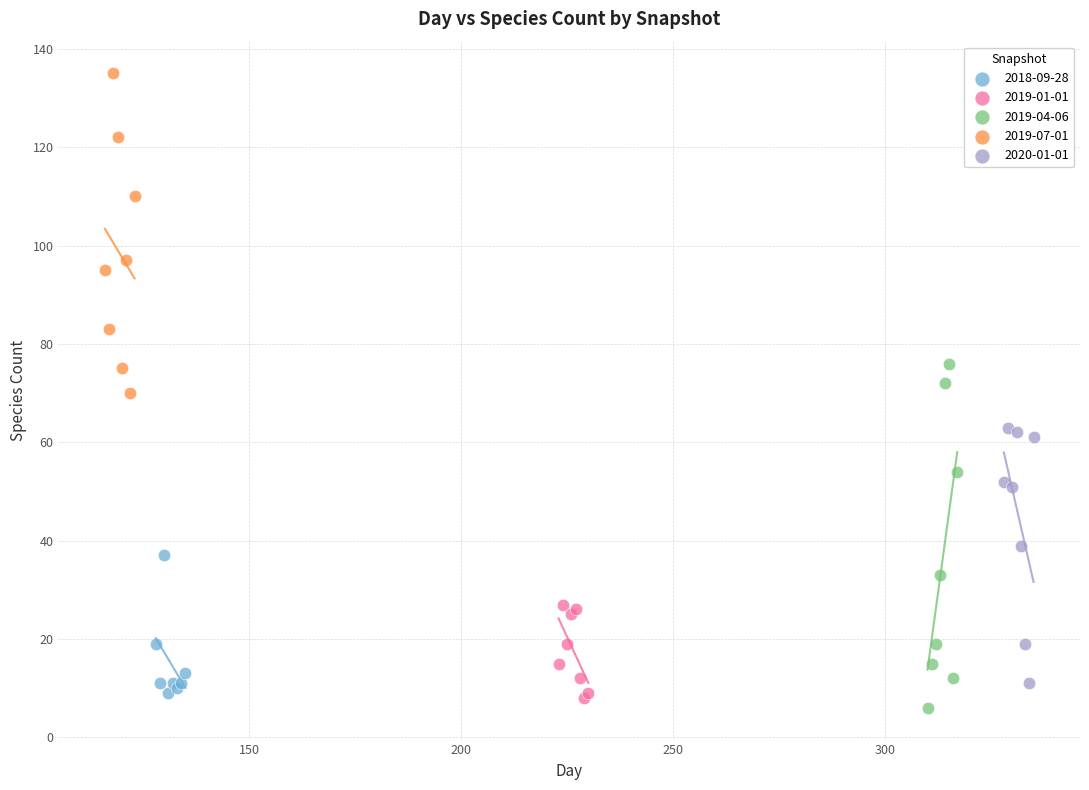

What are all the series names shown in the legend?

2018-09-28, 2019-01-01, 2019-04-06, 2019-07-01, 2020-01-01